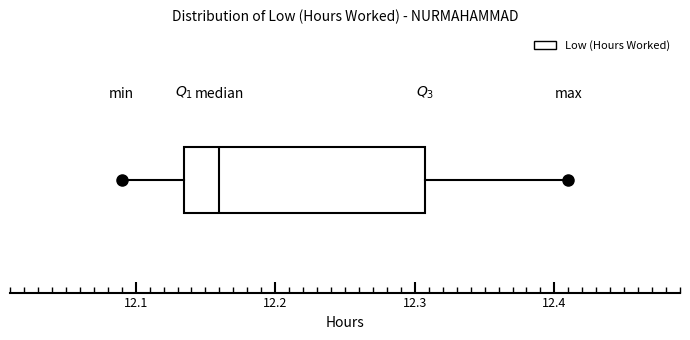

Read this box plot against the x-axis: the position of the median line, the range covered by the box, and the ends of both whiskers. The values are not printed on the chart, so give them approximately, as read against the axis.

median 12.16, box 12.14 to 12.31, whiskers 12.09 to 12.41